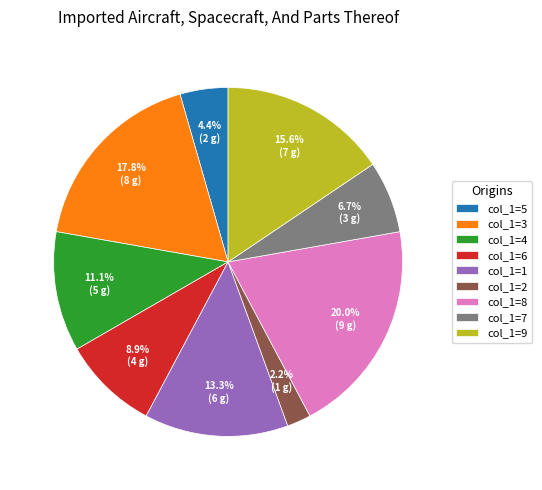

Count the number of slices in the pie.

9